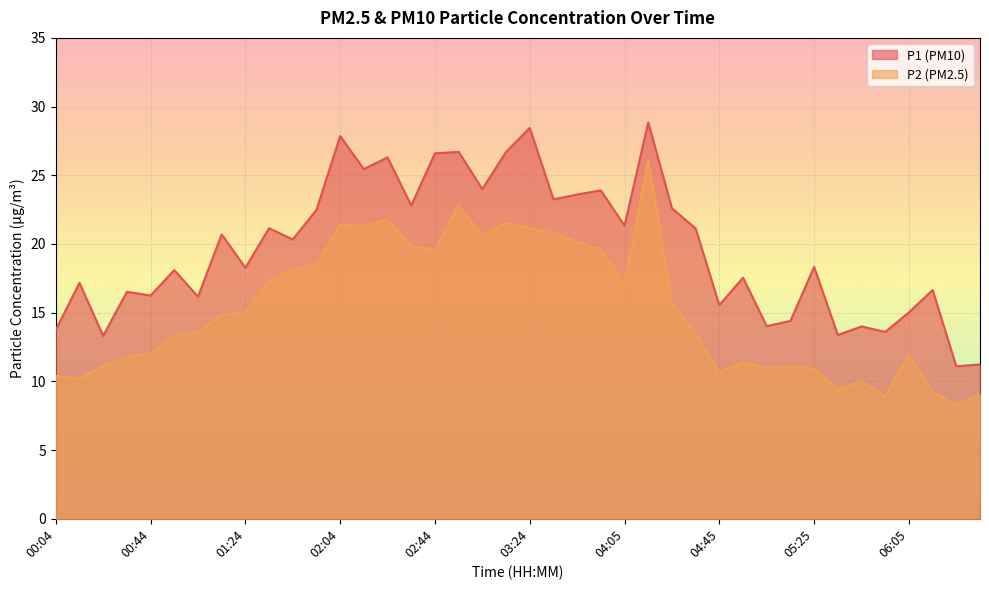

True or false: P1 and P2 intersect in this chart.

False